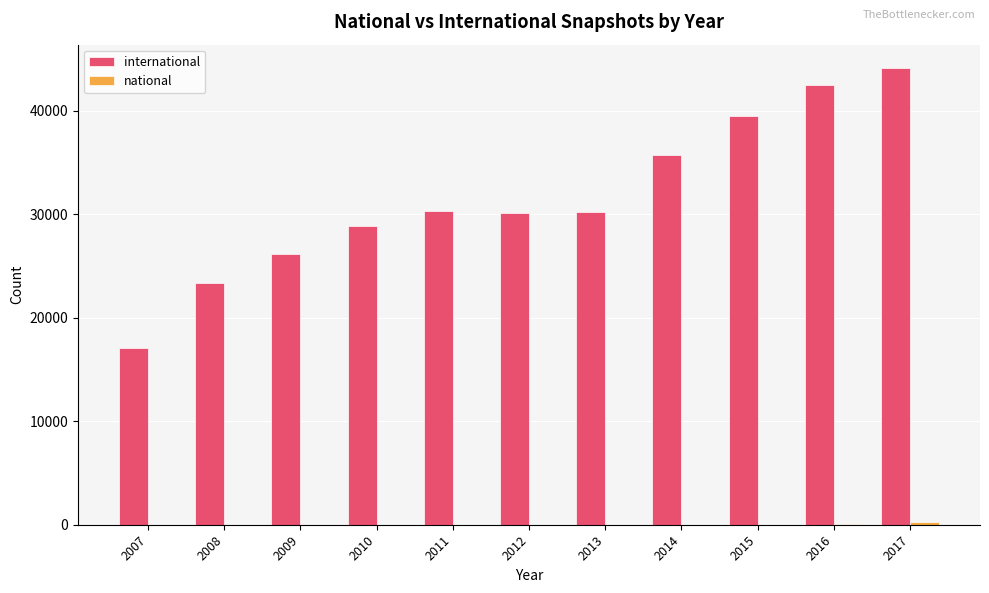

At which category is the sum across all series the highest?

2017